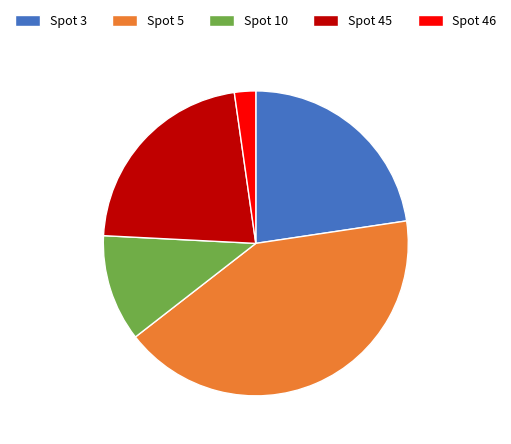

Does Spot 10 represent more than half of the total?

No